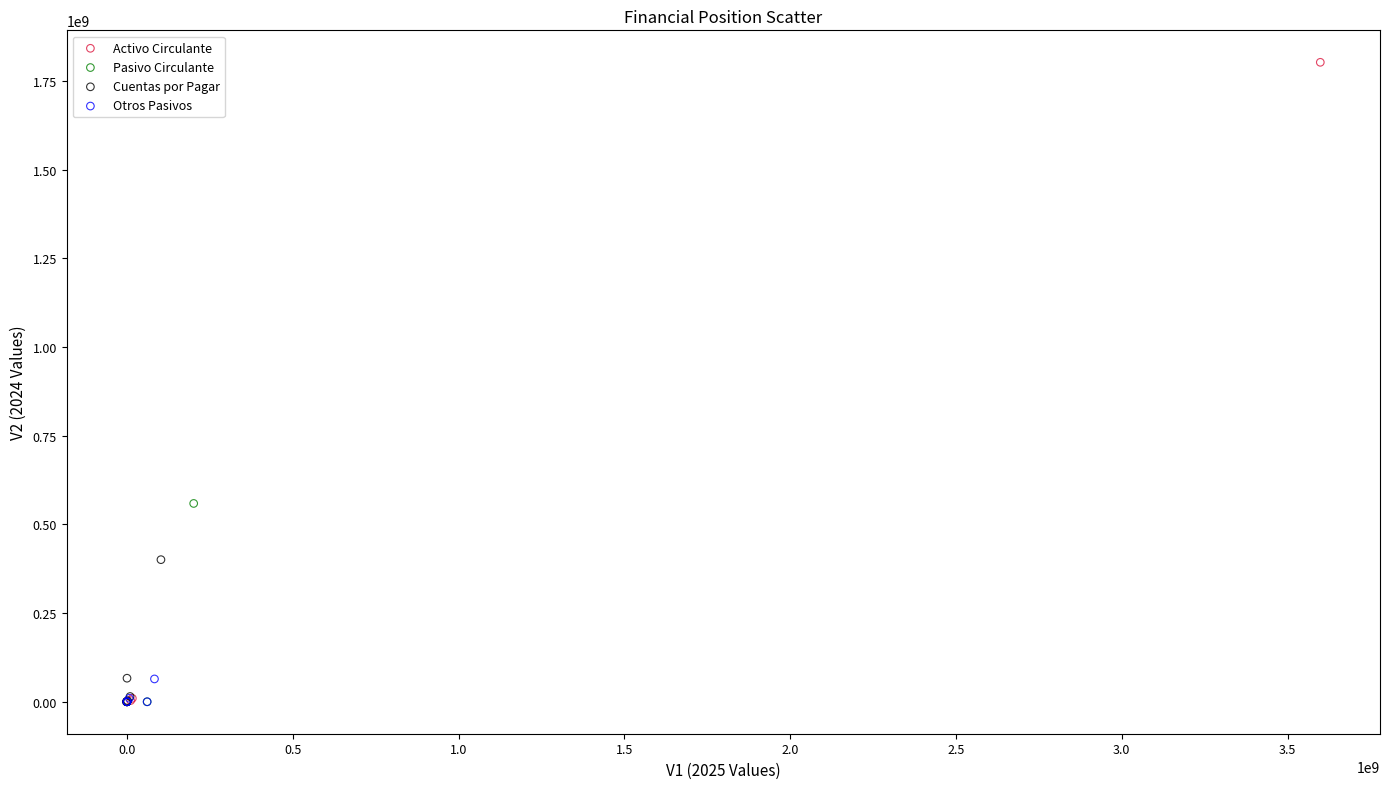

What are all the series names shown in the legend?

Activo Circulante, Pasivo Circulante, Cuentas por Pagar, Otros Pasivos